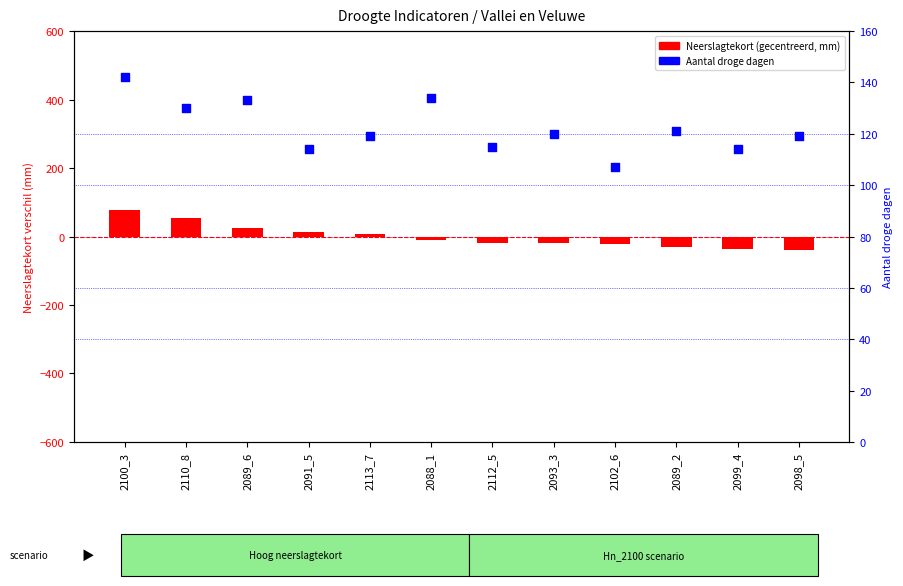

Which series has the largest Y range (max minus min)?

Neerslagtekort (gecentreerd)